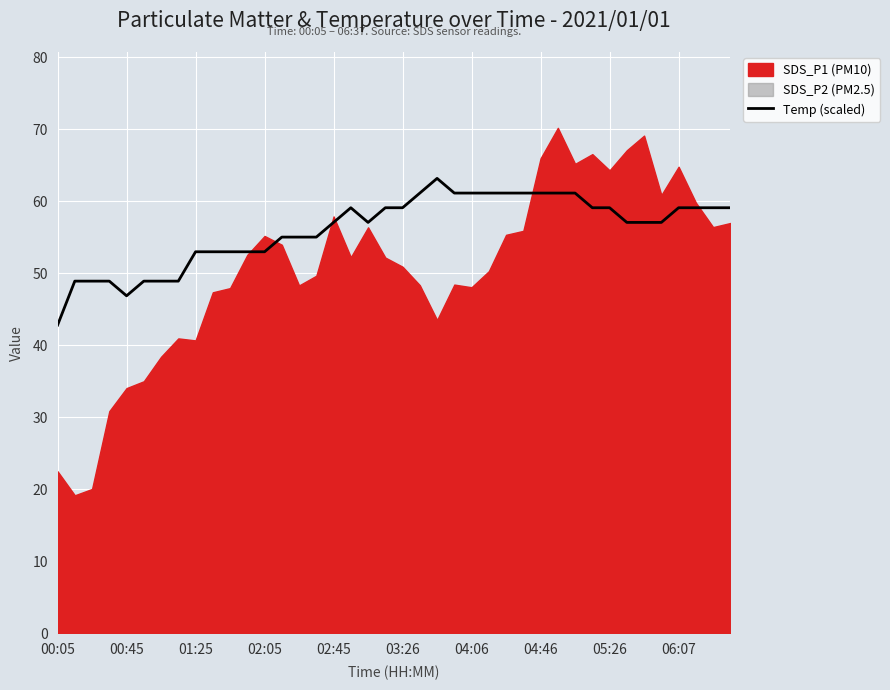

True or false: Temp (scaled) has a value of 53.0 at 02:05.

True